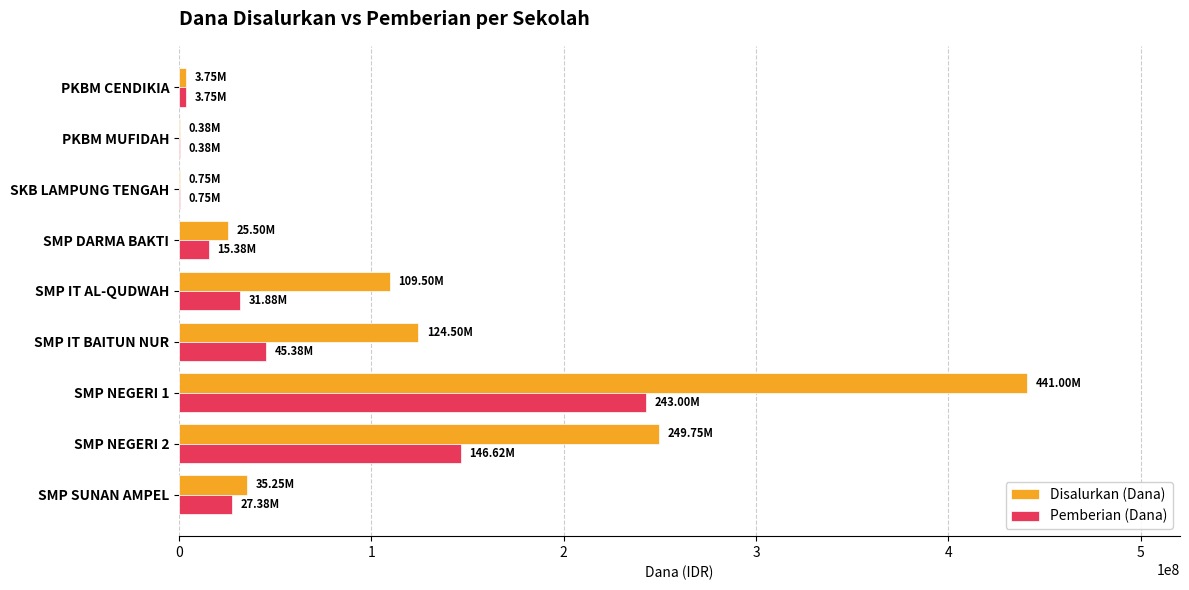

What is the sum of the Disalurkan (Dana) values at SMP SUNAN AMPEL and SMP IT AL-QUDWAH?

144750000